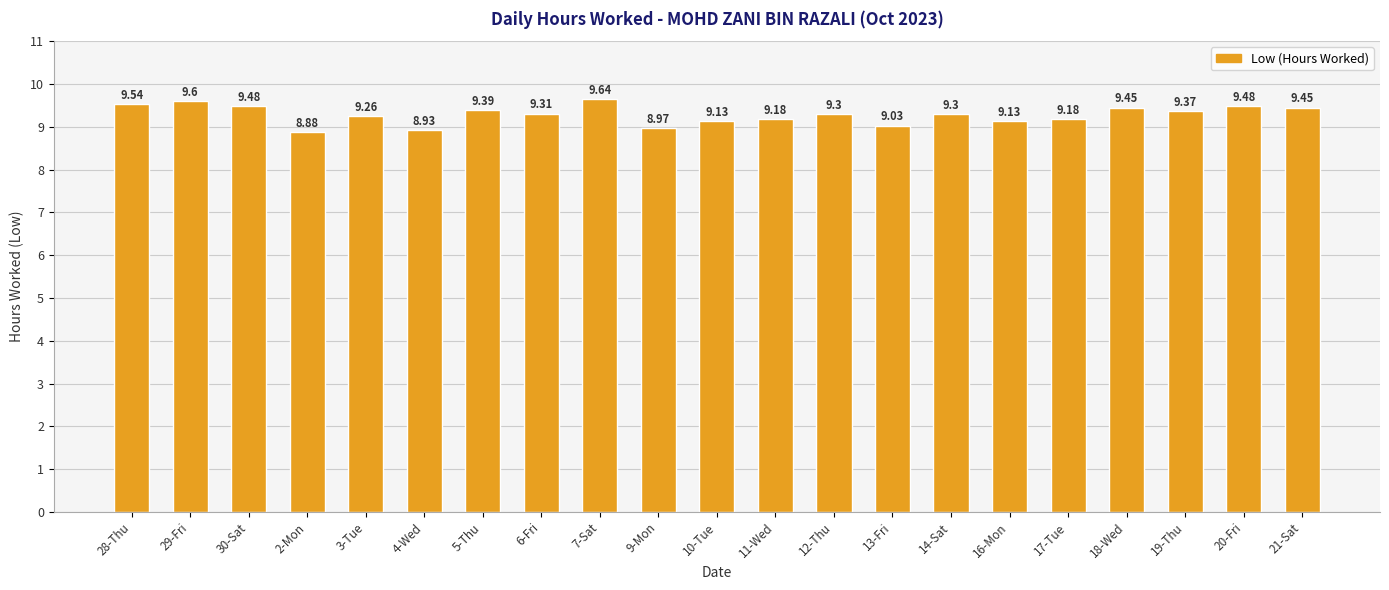

Is it true that the value at 7-Sat is 14.1?

False